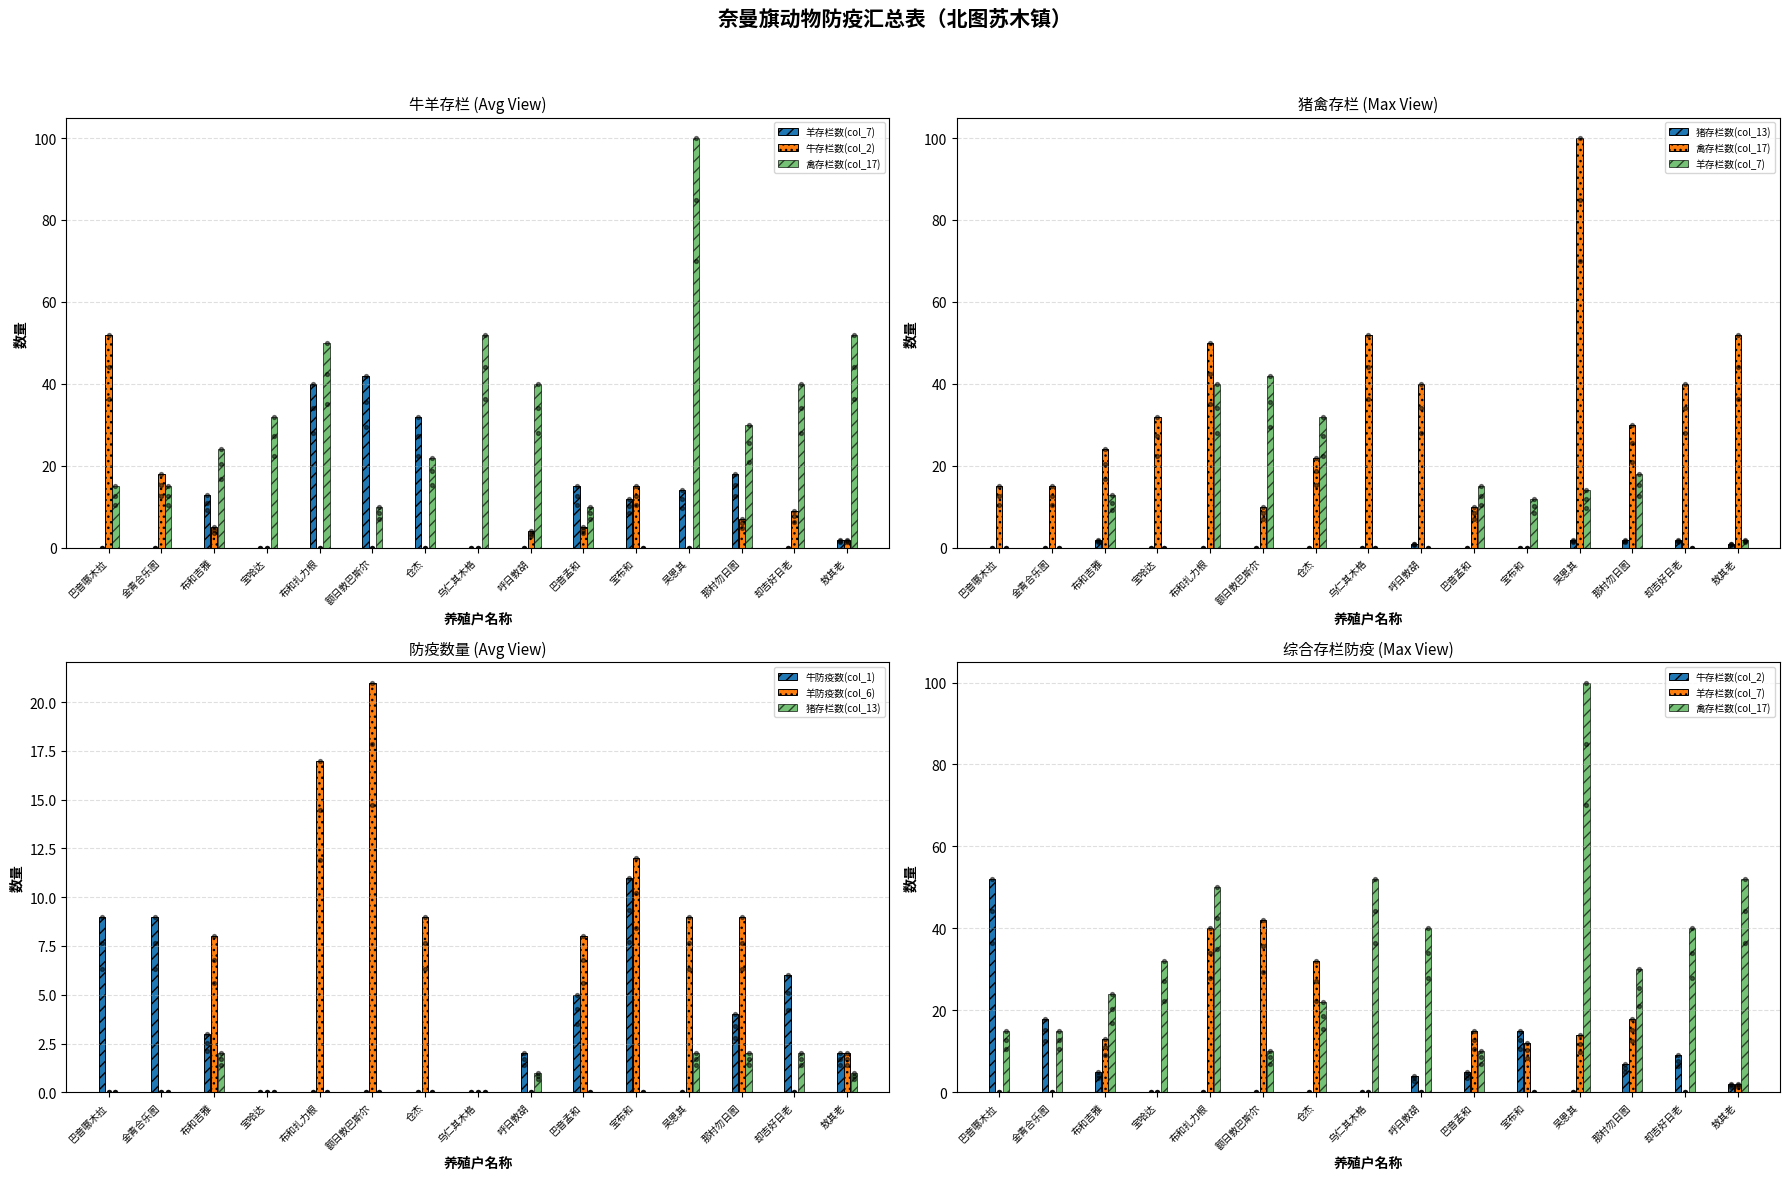

Which series has the widest spread of Y values?

禽存栏数(col_17)